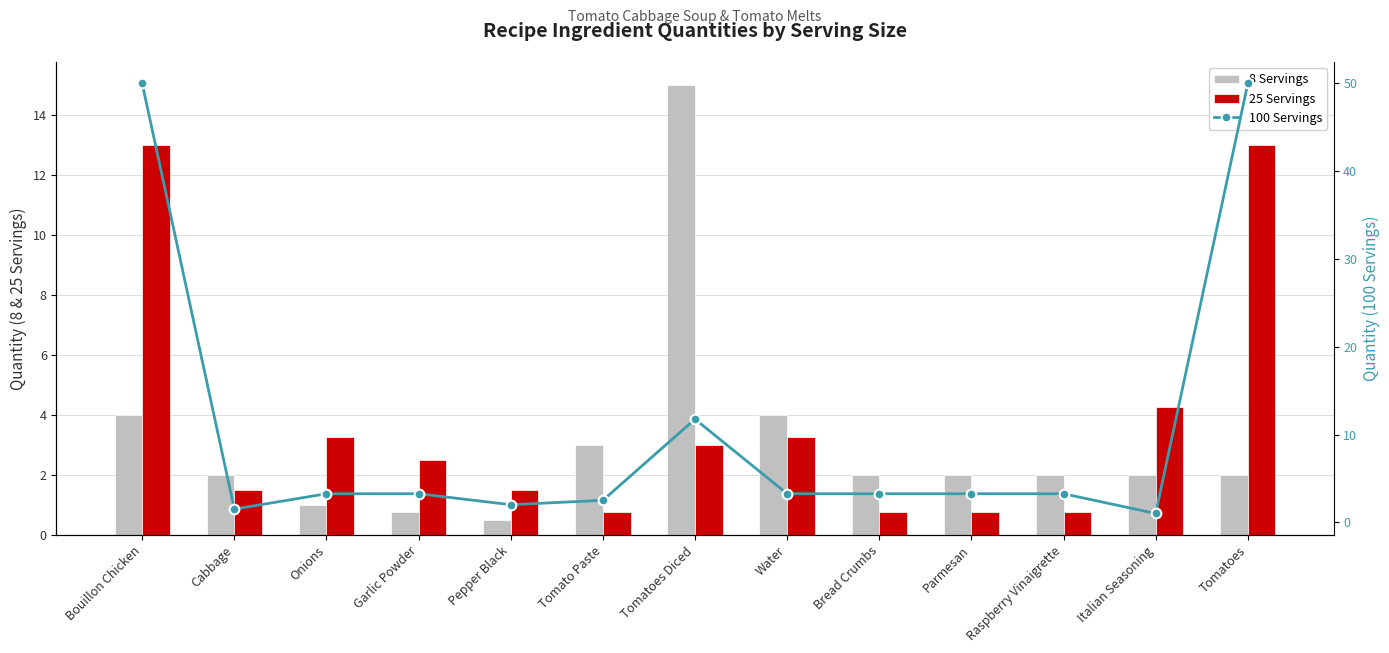

What position from the right is Parmesan?

4